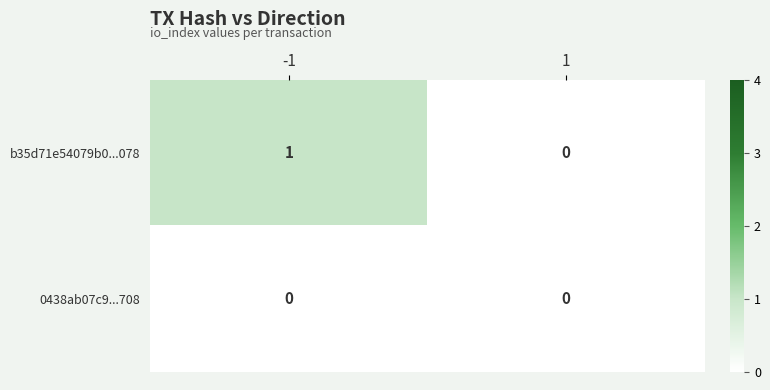

List the series in order of their overall mean, highest first.

b35d71e54079b0...078, 0438ab07c9...708